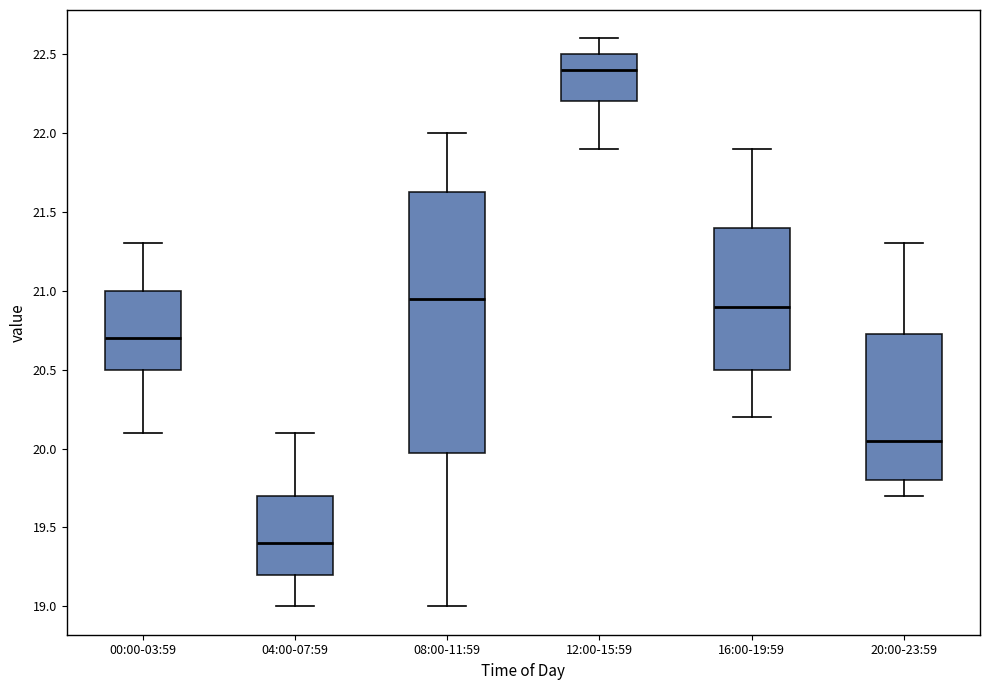

Where does the median line of the box for 20:00-23:59 sit on the y-axis? The values are not printed on the chart, so give them approximately, as read against the axis.

20.05